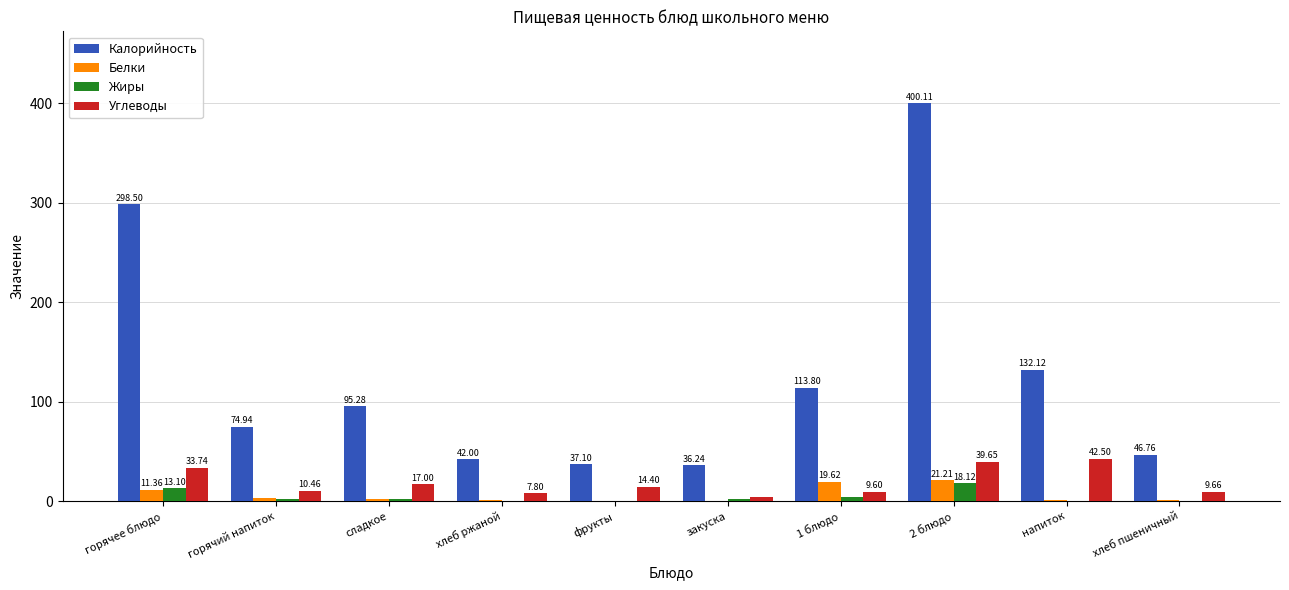

The Калорийность series shows 36.2 at закуска. True or false?

True